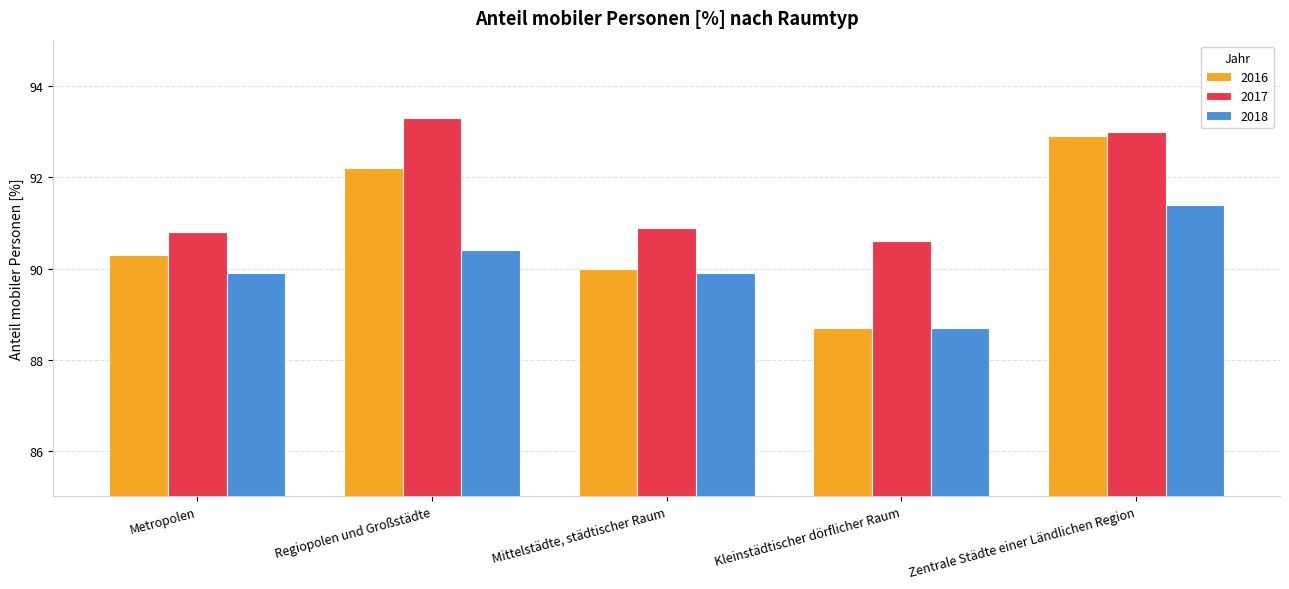

What is the sum of all 2018 values?

450.3